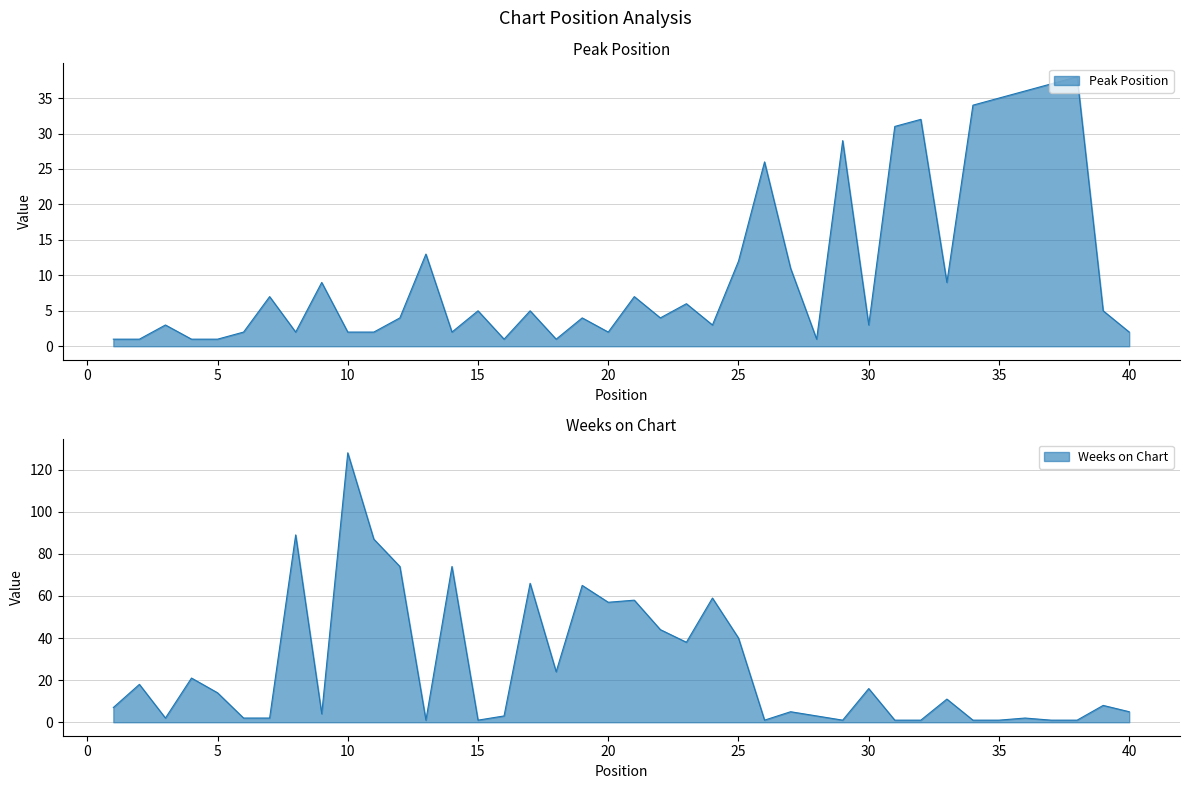

What is the sum of the Weeks on Chart values at 10 and 13?

129